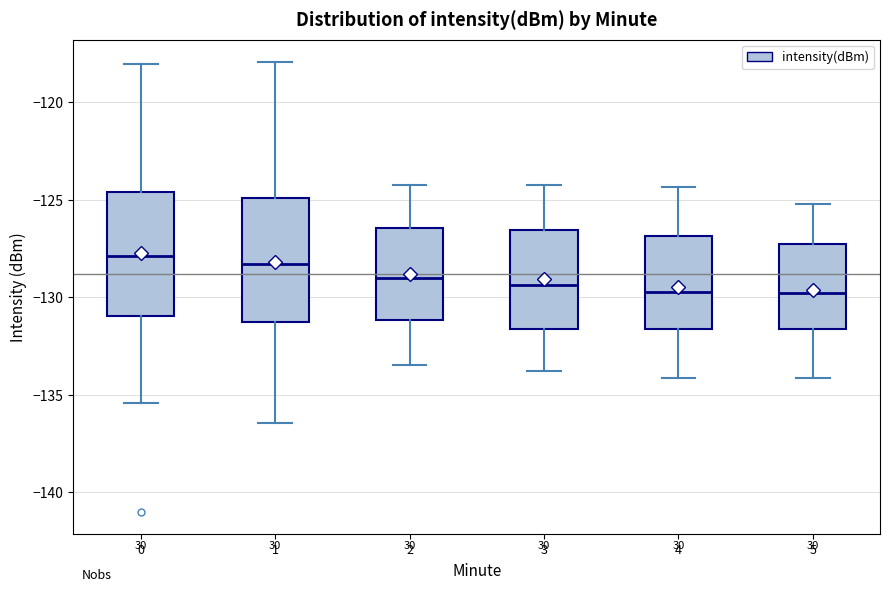

Reading left to right, read every box against the y-axis: the position of its median line, the range the box covers, and the ends of its whiskers. The values are not printed on the chart, so give them approximately, as read against the axis.

0: median -128.0, box -131.0 to -124.5, whiskers -135.5 to -118.0
1: median -128.5, box -131.5 to -125.0, whiskers -136.5 to -118.0
2: median -129.0, box -131.0 to -126.5, whiskers -133.5 to -124.0
3: median -129.5, box -131.5 to -126.5, whiskers -134.0 to -124.0
4: median -129.5, box -131.5 to -127.0, whiskers -134.0 to -124.5
5: median -130.0, box -131.5 to -127.5, whiskers -134.0 to -125.0